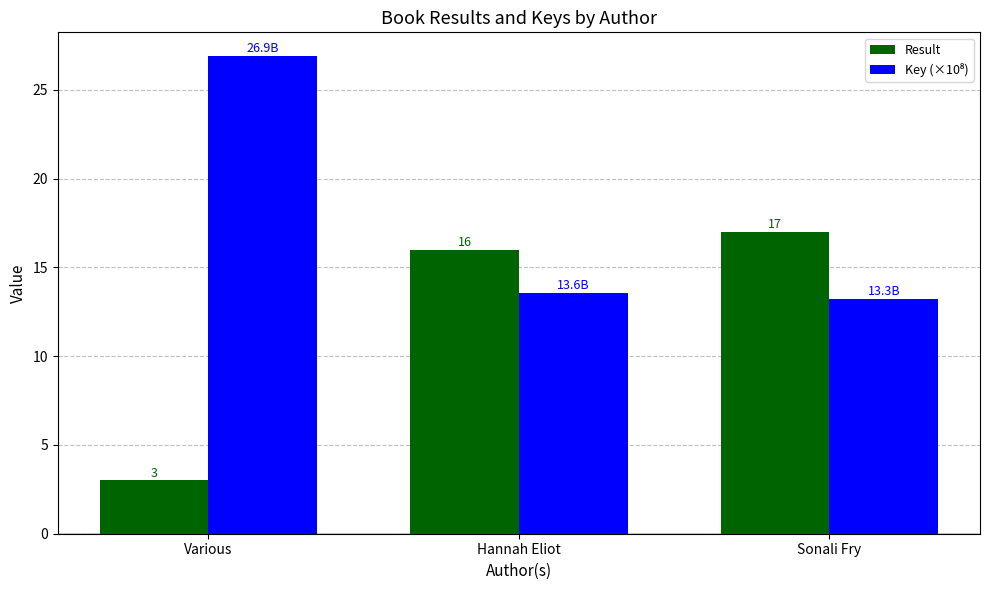

What is the approximate value of Result at Sonali Fry?

17.0